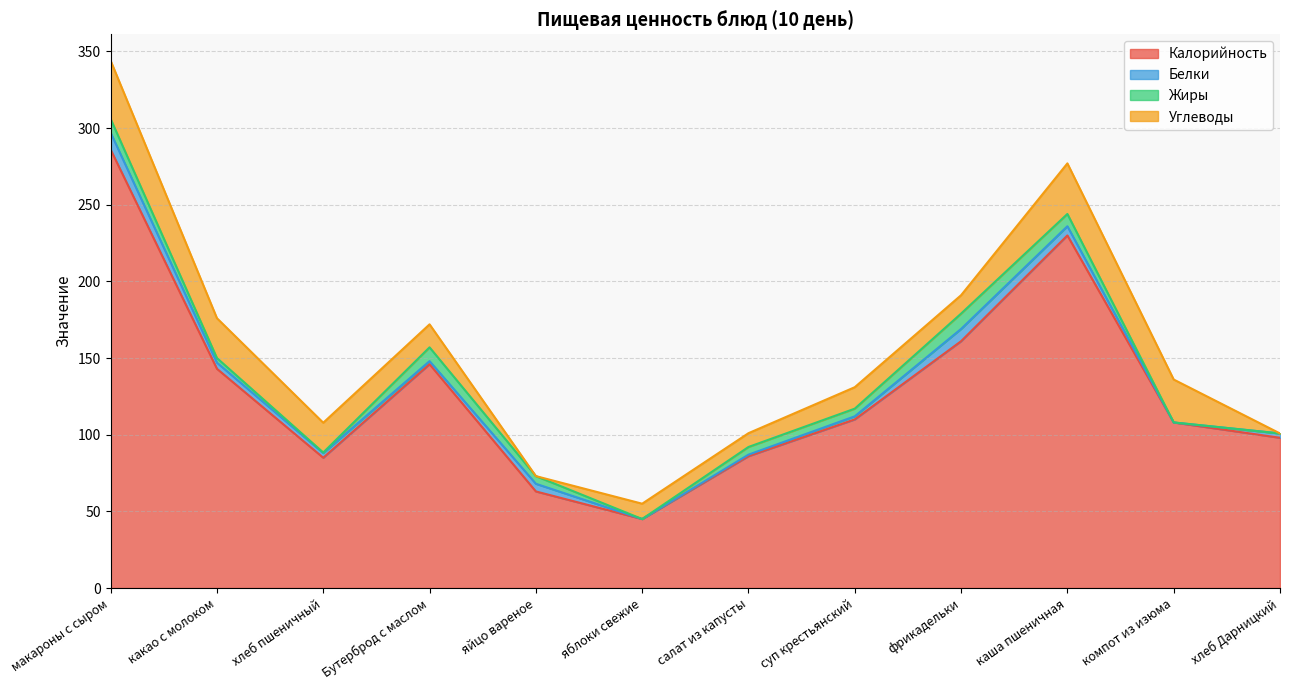

Rank the categories by Калорийность value from lowest to highest.

яблоки свежие, яйцо вареное, хлеб пшеничный, салат из капусты, хлеб Дарницкий, компот из изюма, суп крестьянский, какао с молоком, Бутерброд с маслом, фрикадельки, каша пшеничная, макароны с сыром